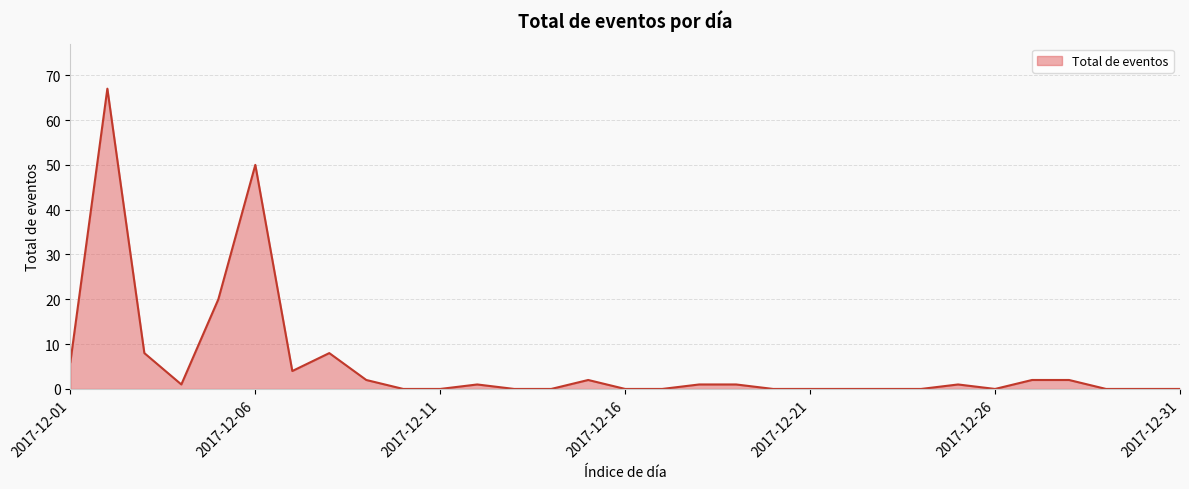

What is the difference between the maximum and minimum values?

67